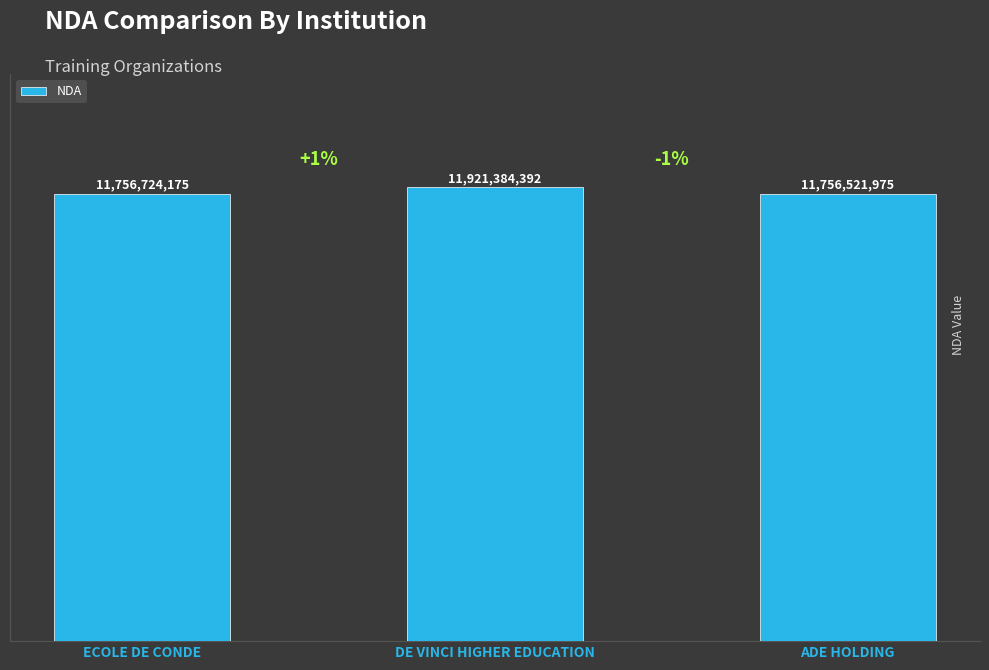

Reading right to left, list all the values displayed in this chart.

11756521975	11921384392	11756724175